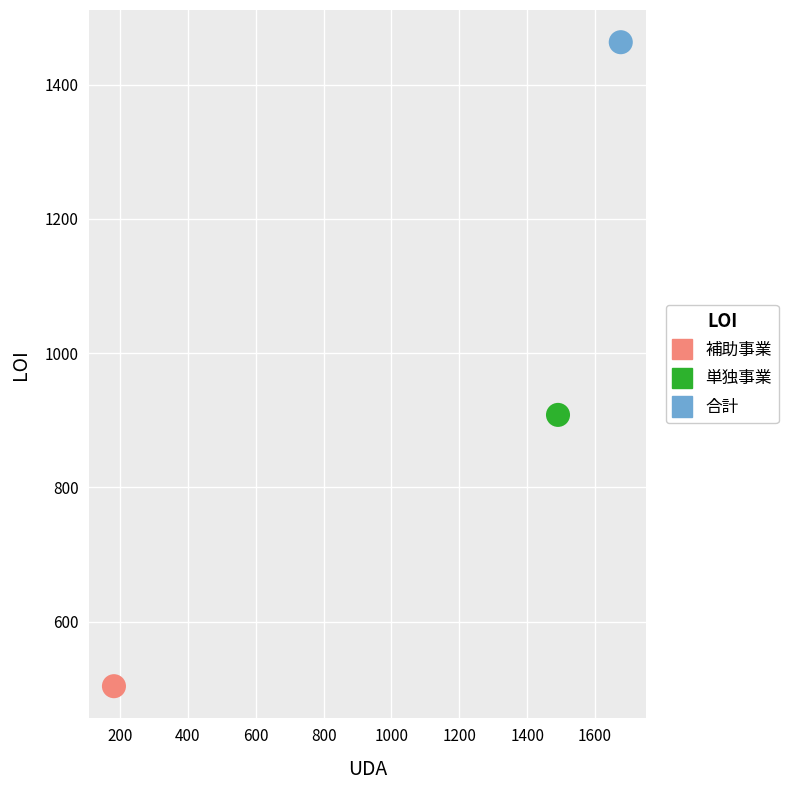

What are all the series names shown in the legend?

補助事業, 単独事業, 合計